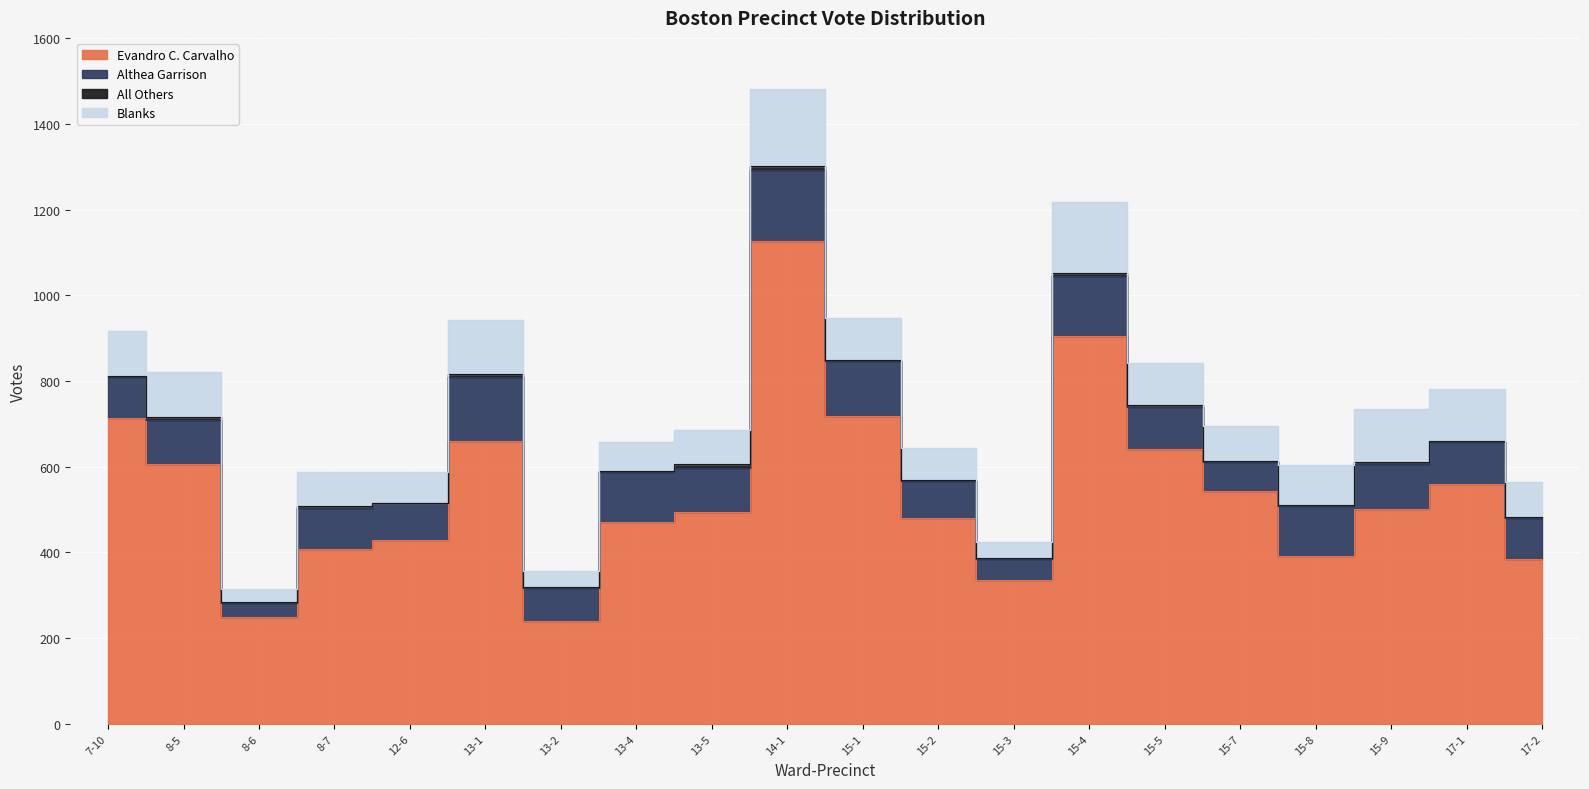

What are all the series names shown in the legend?

Evandro C. Carvalho, Althea Garrison, All Others, Blanks